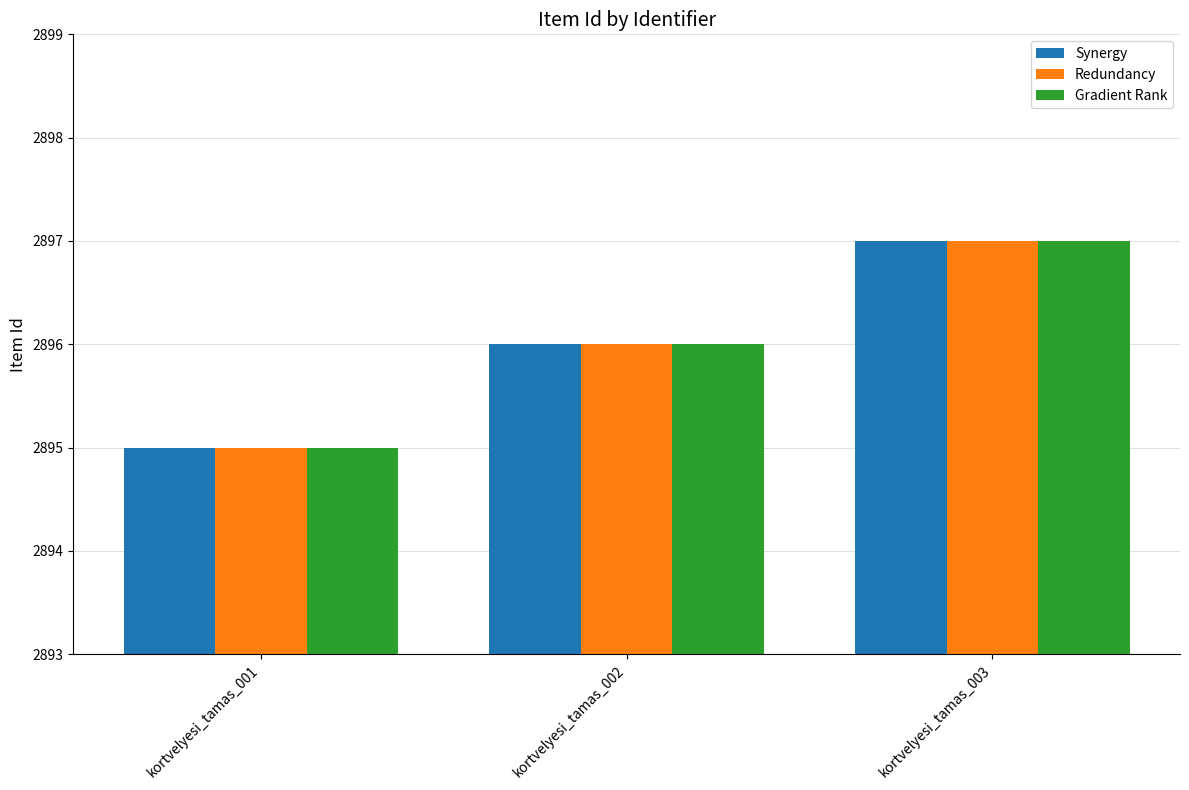

List the labels in order of Synergy value, smallest first.

kortvelyesi_tamas_001, kortvelyesi_tamas_002, kortvelyesi_tamas_003